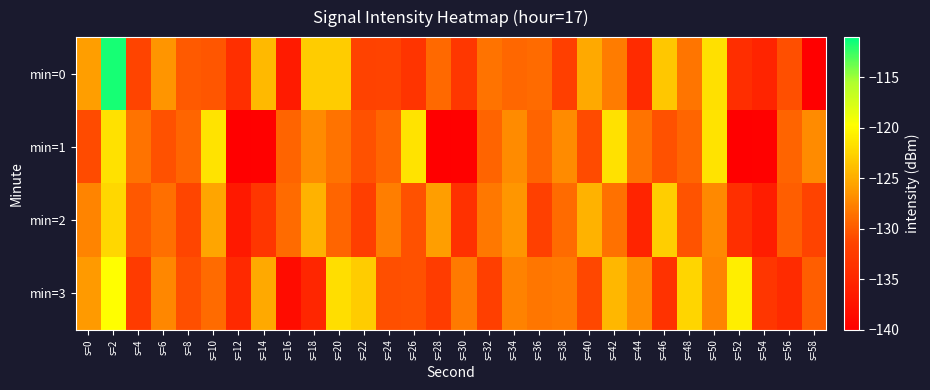

What is the total value across all series at s=0?

-510.3